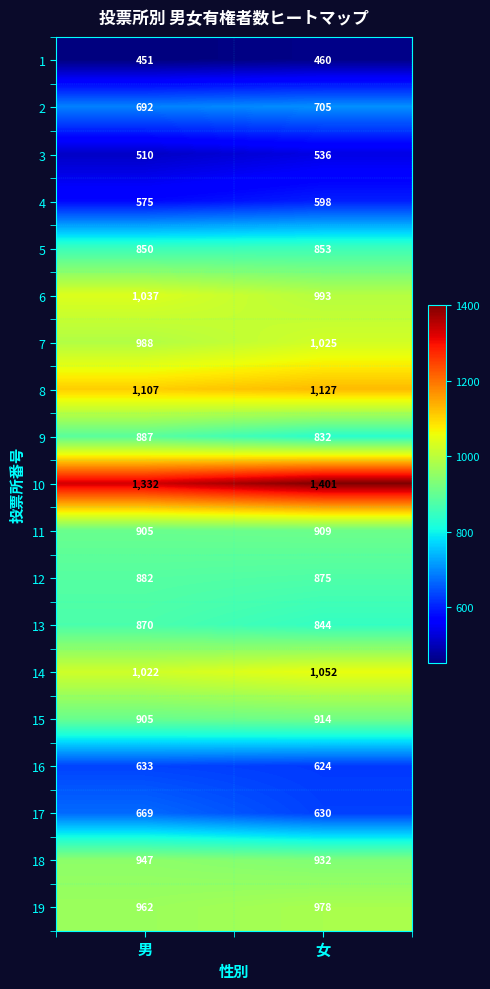

What is the difference between the maximum and minimum values in the 13 series?

26